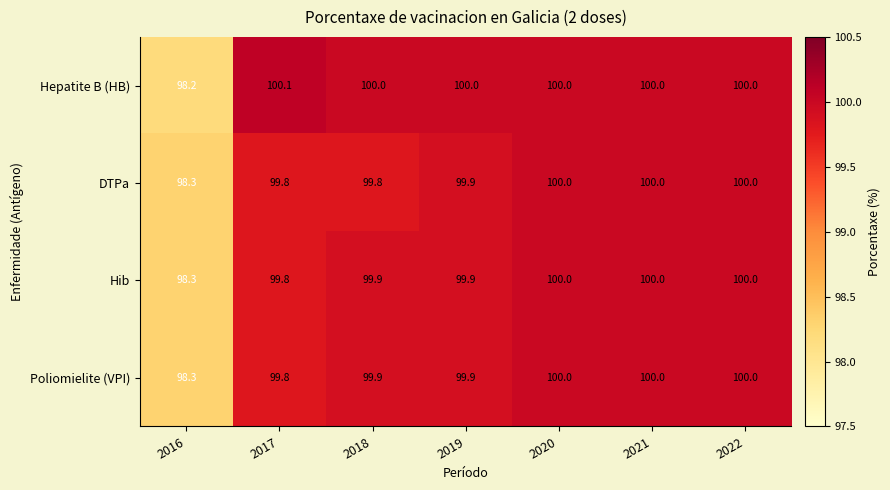

Which series has the largest total across all categories?

Hepatite B (HB)